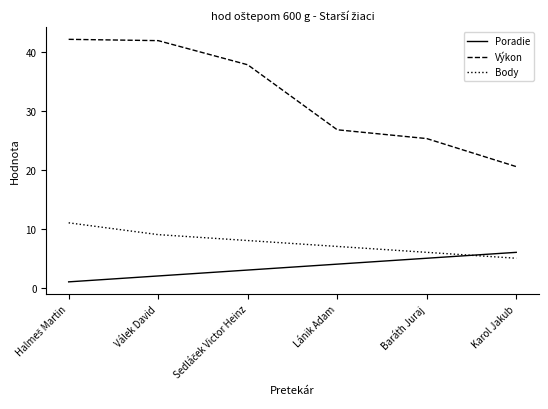

Reading left to right, list all the values displayed in this chart.

Poradie: 1.0	2.0	3.0	4.0	5.0	6.0
Výkon: 42.1	41.9	37.8	26.8	25.3	20.5
Body: 11.0	9.0	8.0	7.0	6.0	5.0